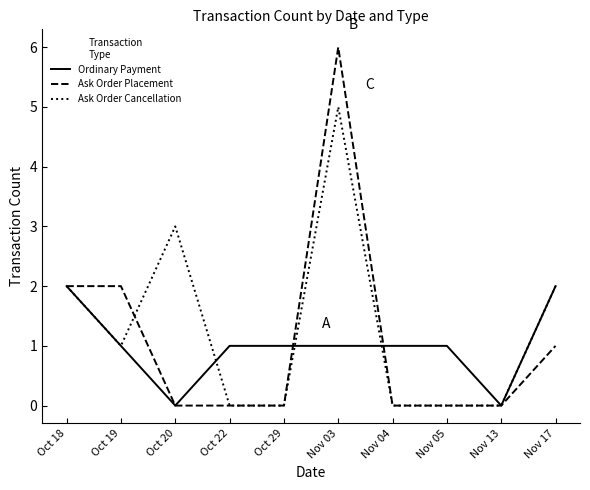

True or false: Ask Order Cancellation has a value of 0 at Nov 04.

True